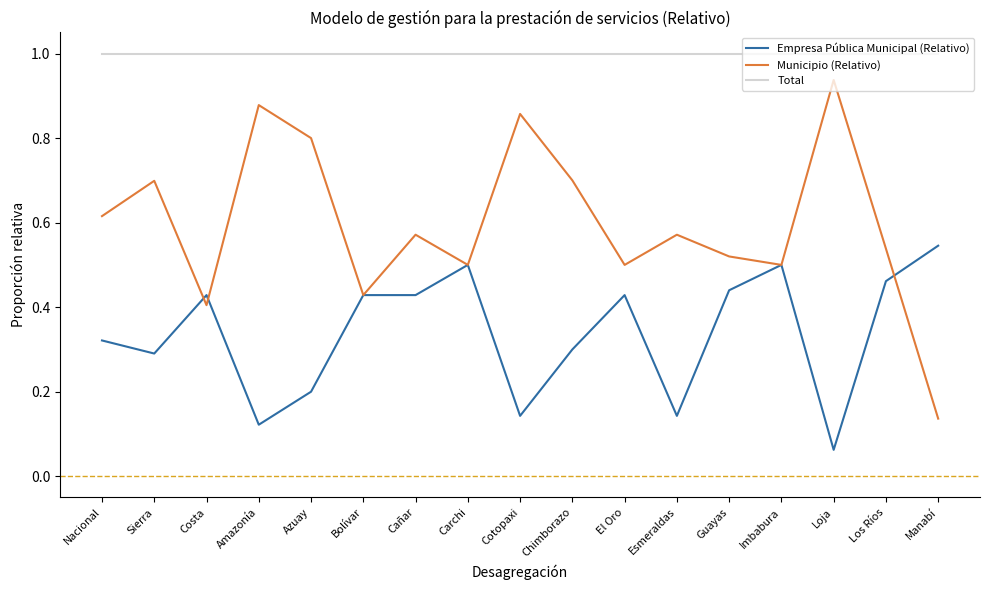

Between Bolívar and Los Ríos, which series saw the biggest shift?

Municipio (Relativo)